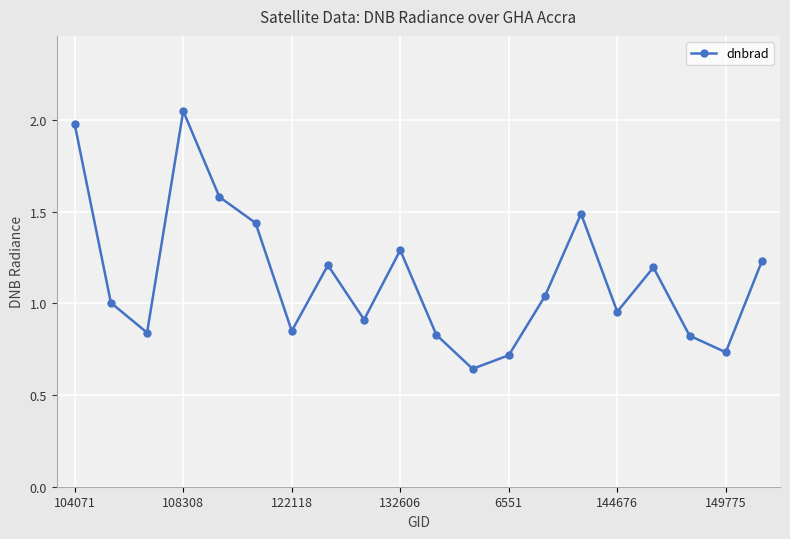

How many lines are shown in the chart?

1